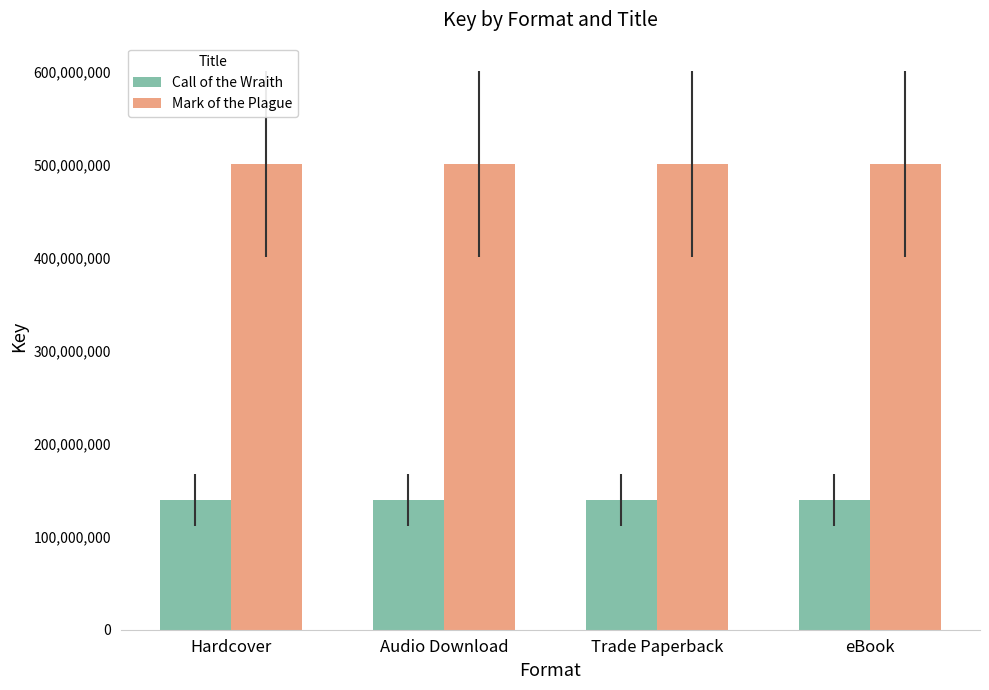

At how many categories does at least one series exceed 352186080?

4